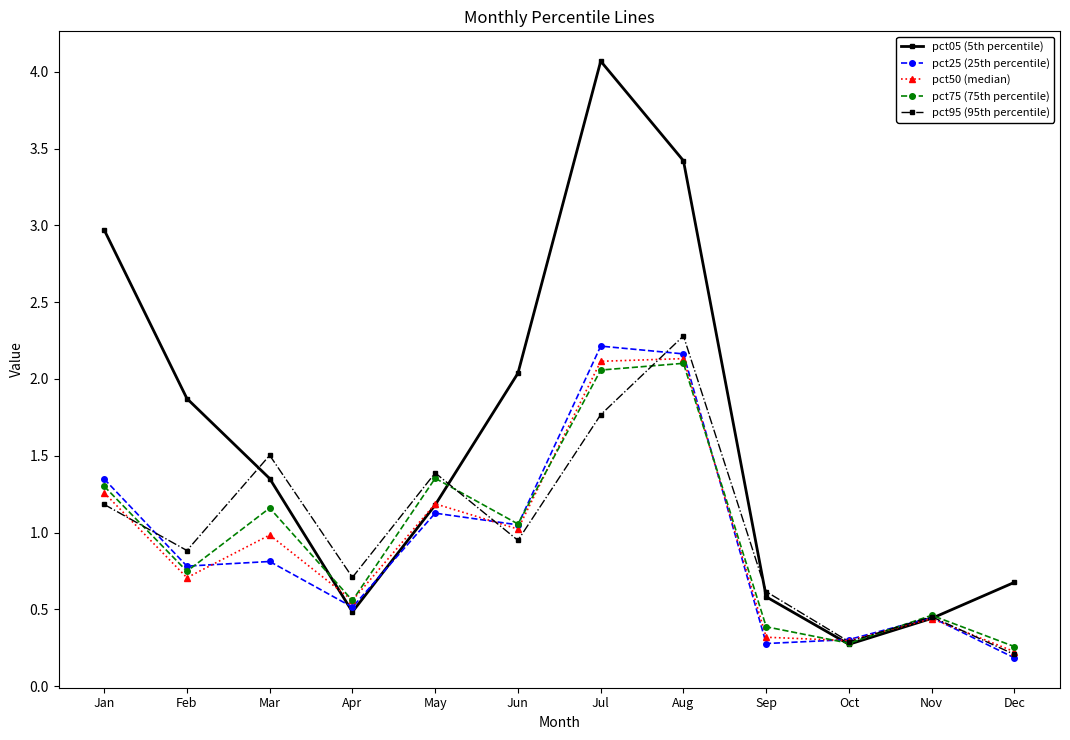

What is the minimum value shown in the chart?

0.2